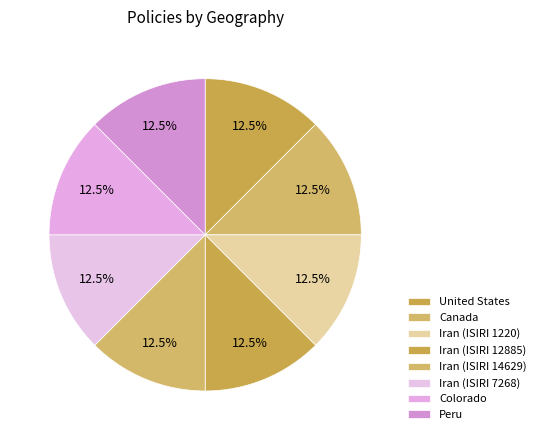

Count the number of slices in the pie.

8